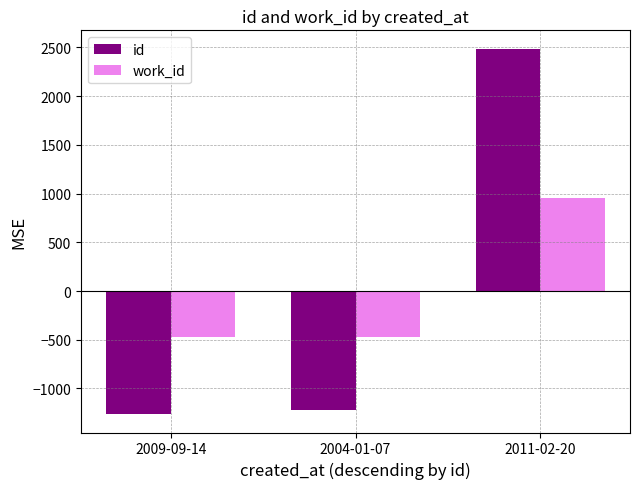

Reading left to right, list all the values displayed in this chart.

id: 2009-09-14=-1264.7	2004-01-07=-1223.7	2011-02-20=2488.3
work_id: 2009-09-14=-477.0	2004-01-07=-477.0	2011-02-20=954.0